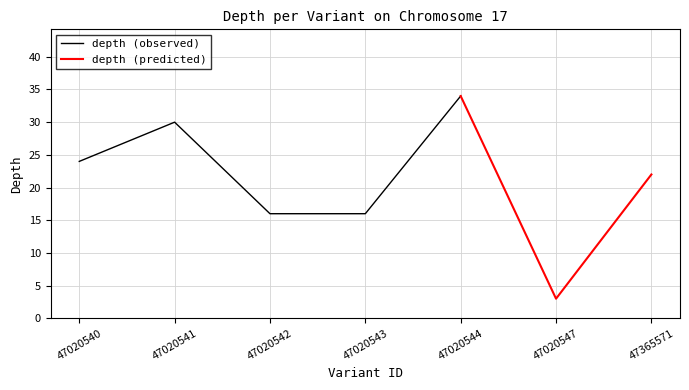

How many values are between 16 and 30?

5